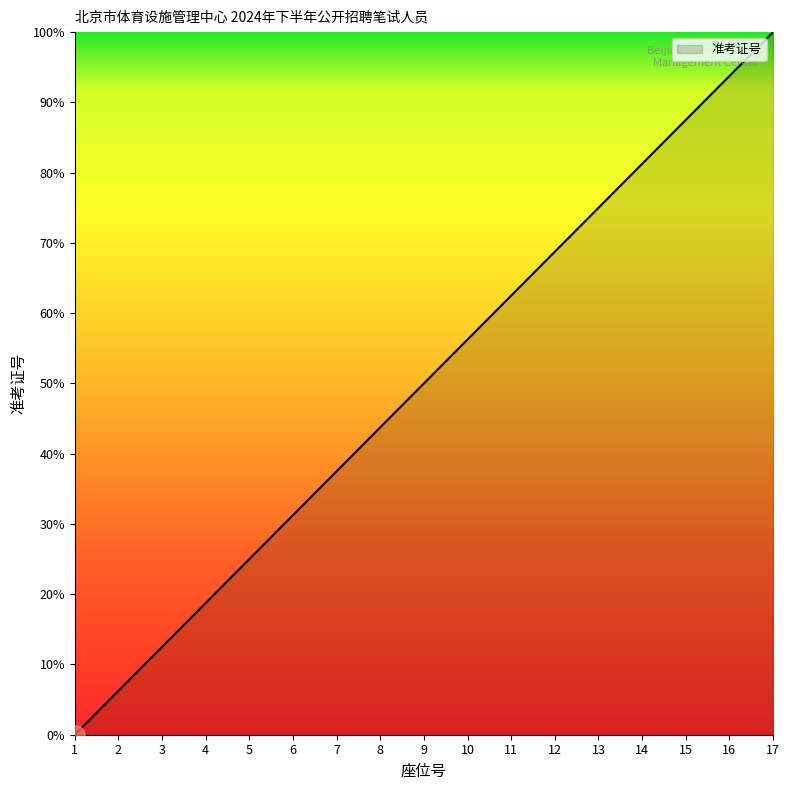

True or false: the data has more than 0 interior local peaks.

False